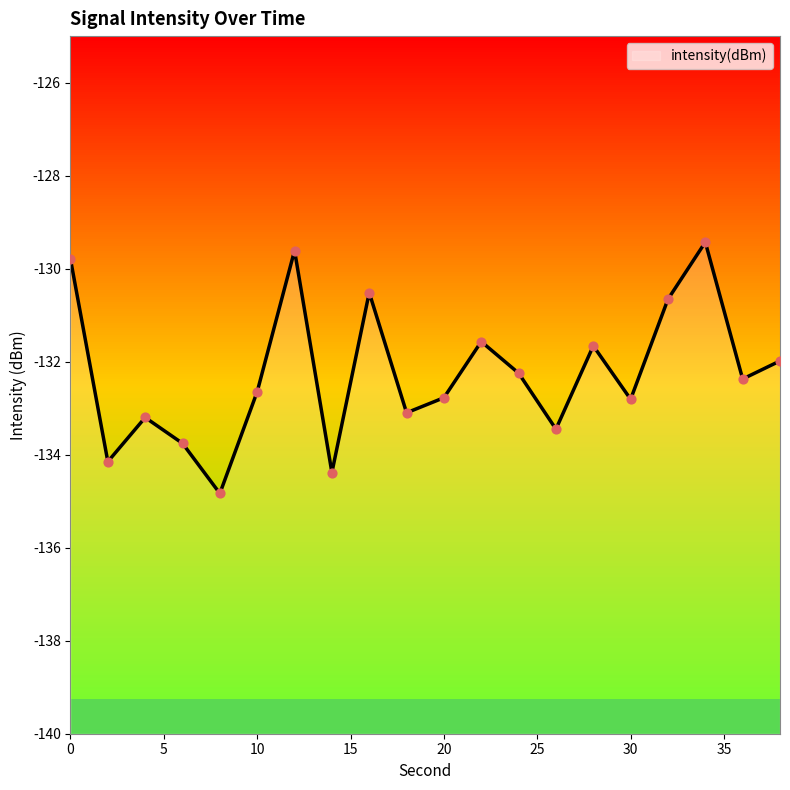

Which has a higher value, 14 or 2?

2